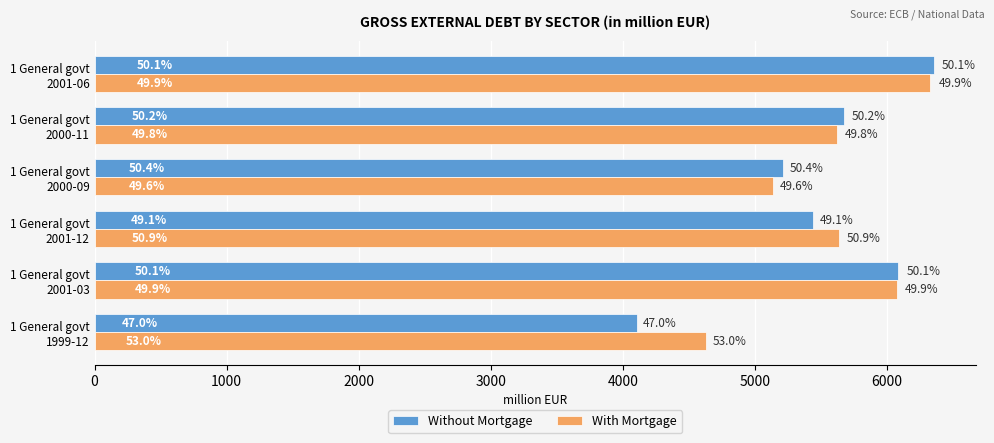

What are all the series names shown in the legend?

Without Mortgage, With Mortgage